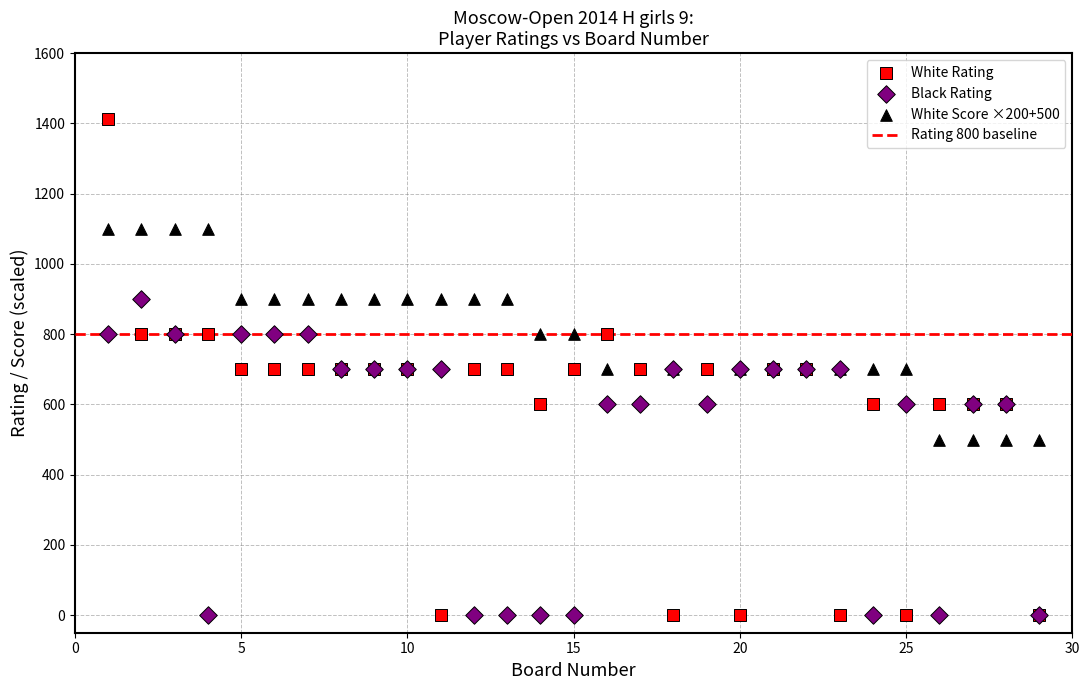

Which series has the widest spread of Y values?

White Rating